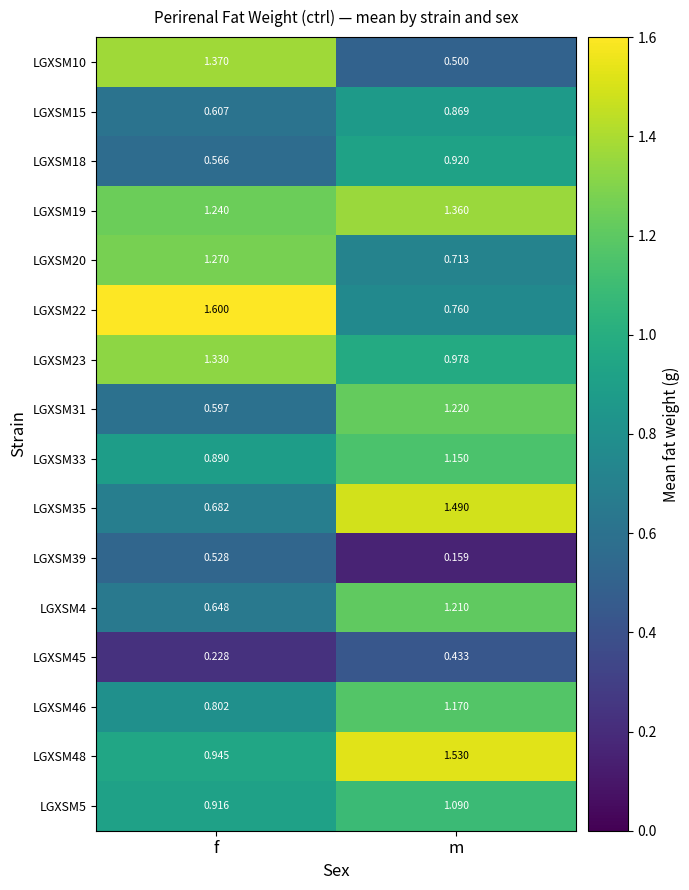

At which category does the chart reach its peak across all series?

f